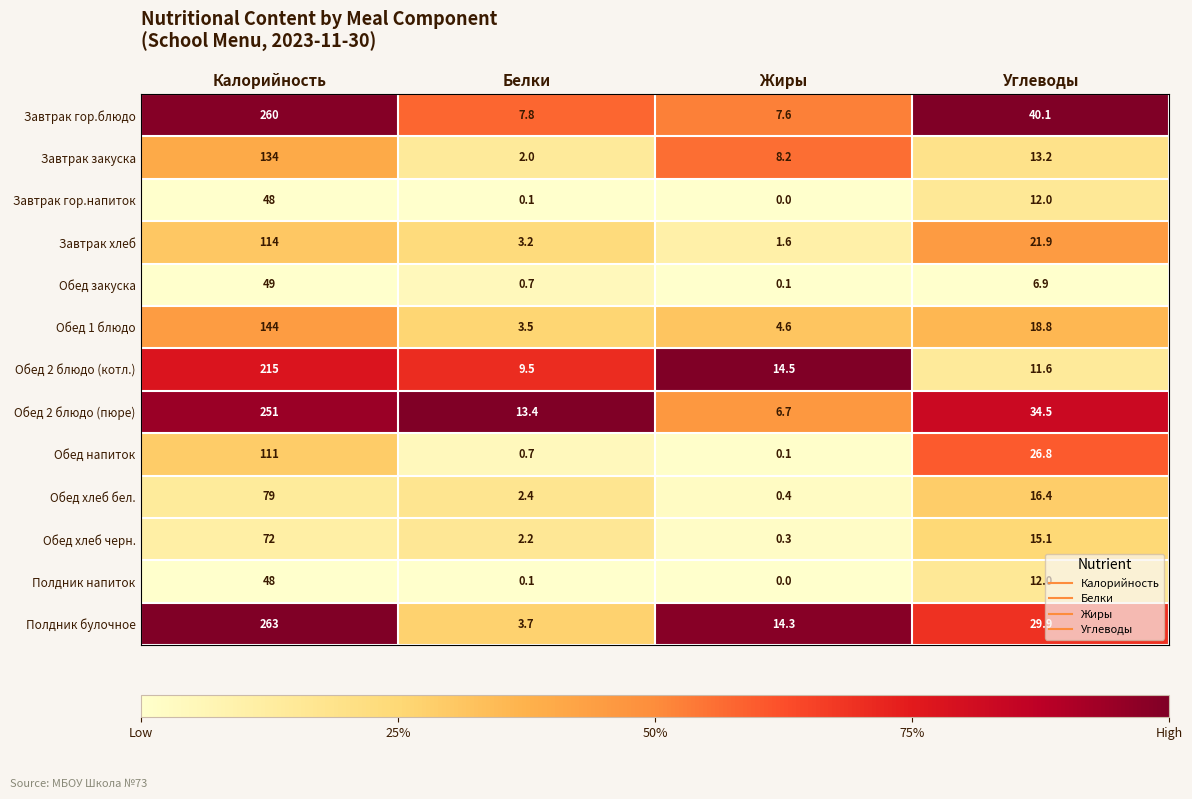

What is the total value across all series at Углеводы?

259.2